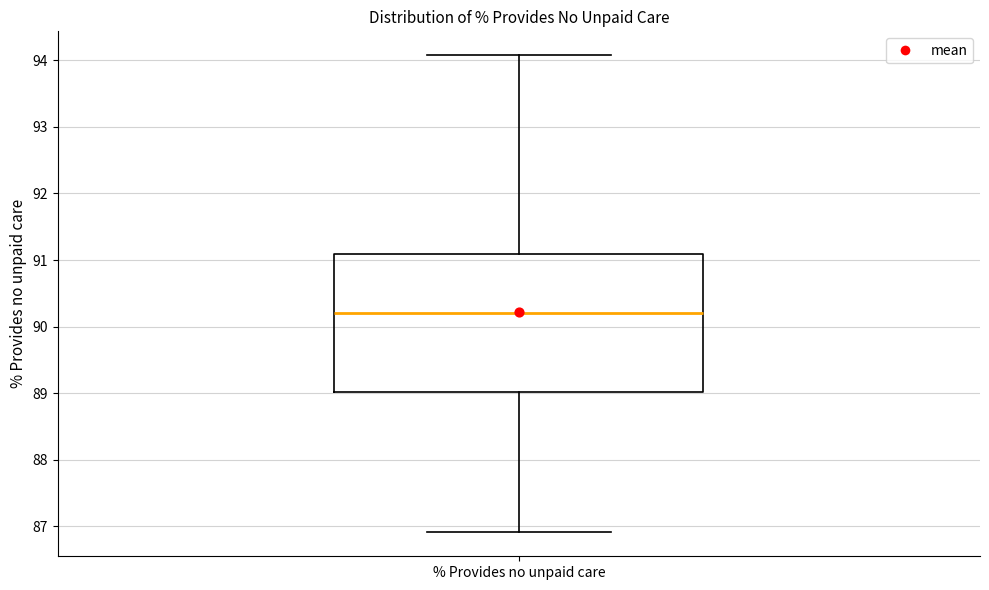

Where does the lower whisker of the box for % Provides no unpaid care end on the y-axis? The values are not printed on the chart, so give them approximately, as read against the axis.

86.9